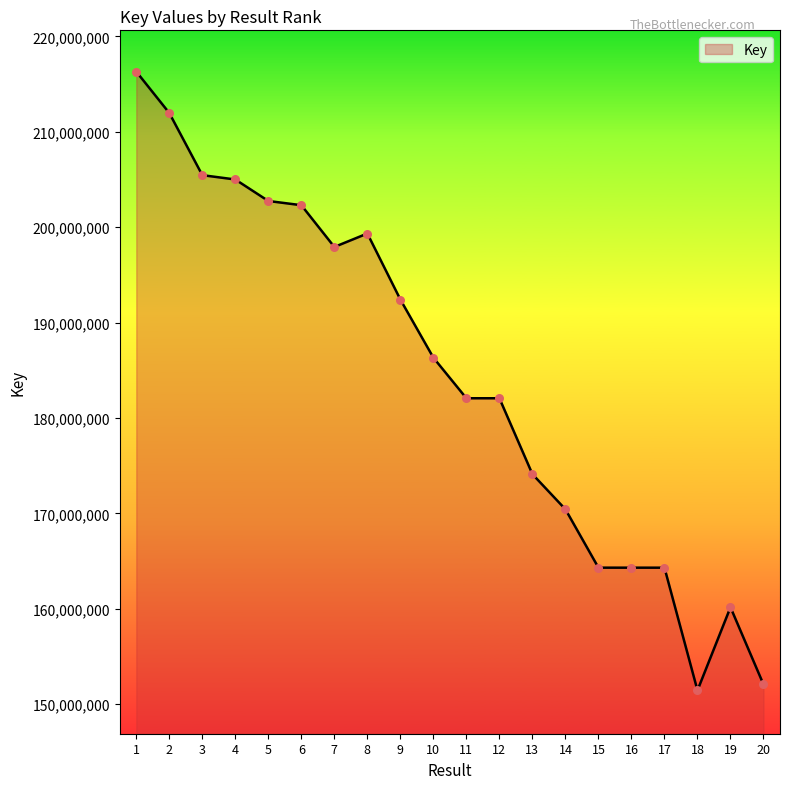

Approximately how many times larger is the value at 16 compared to 9?

0.9